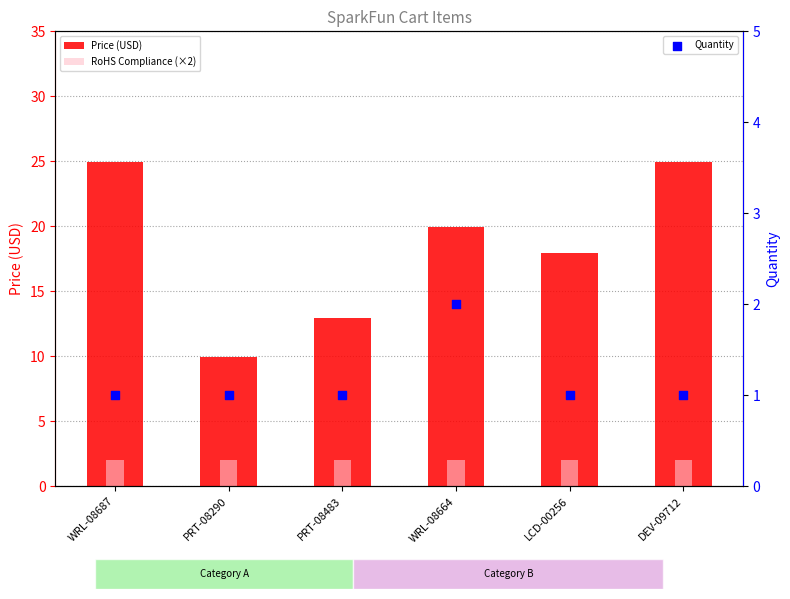

Is the value of RoHS Compliance (×2) at DEV-09712 greater than the value of Quantity at PRT-08290?

Yes